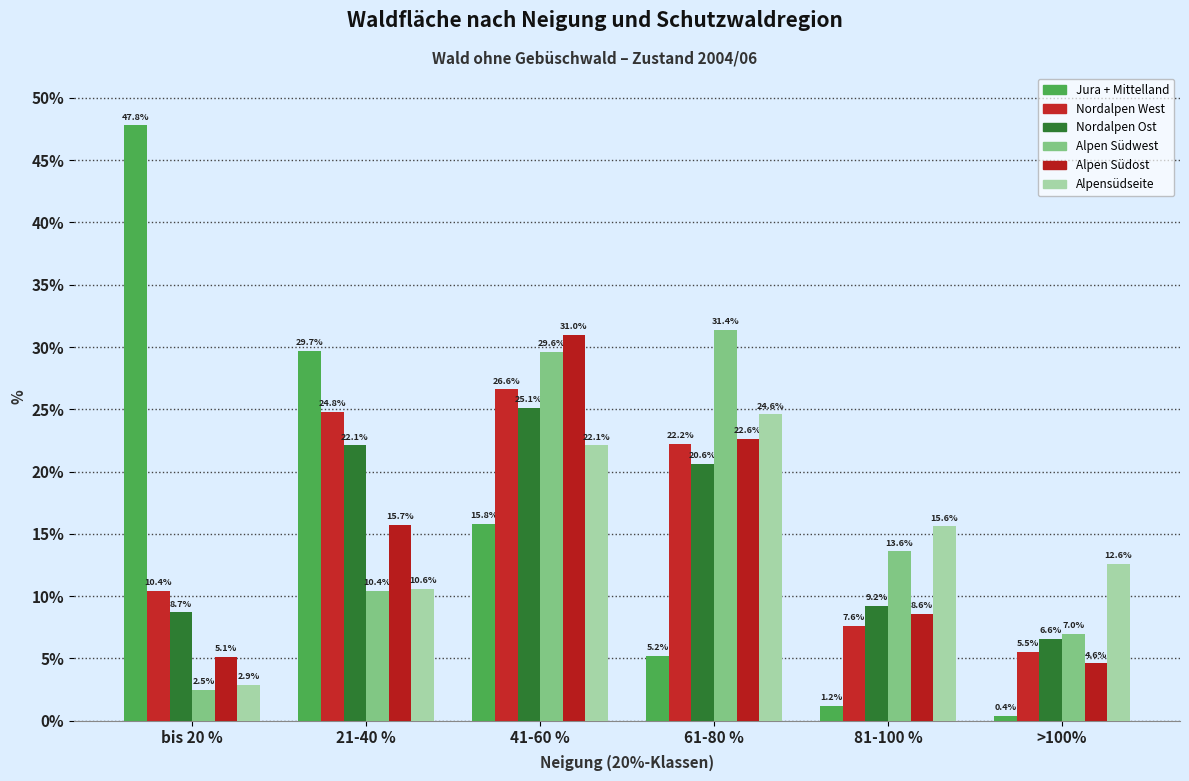

What position from the right is 61-80 %?

3